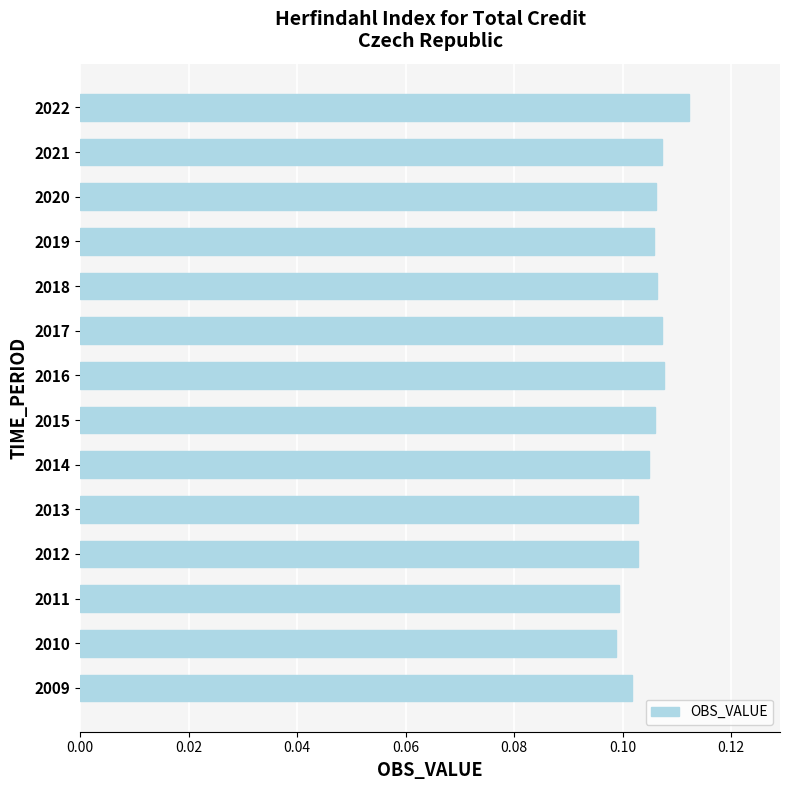

The value at 2010 is 0.0. True or false?

False